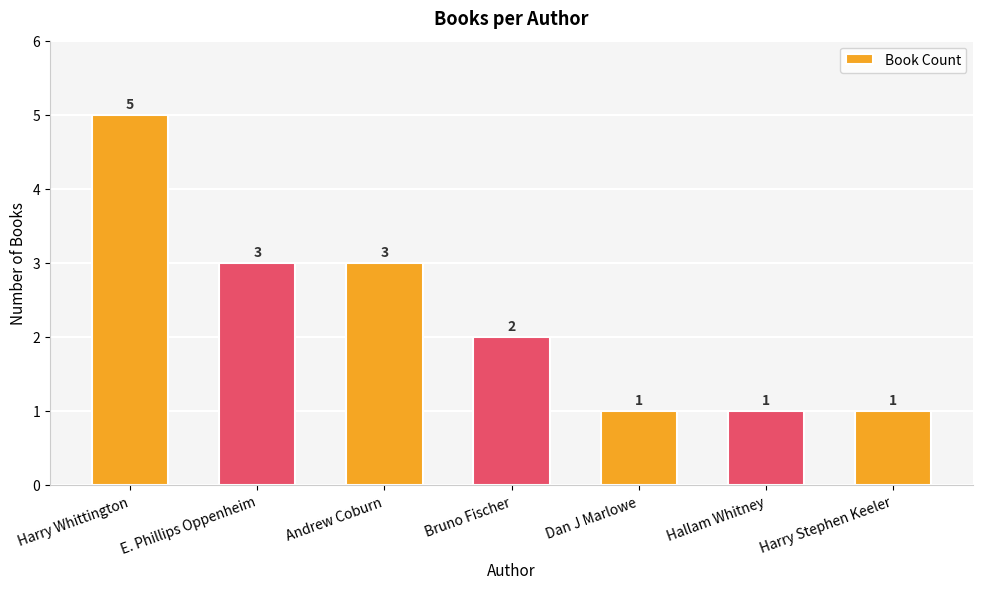

What is the value of the 3rd bar from the left?

3